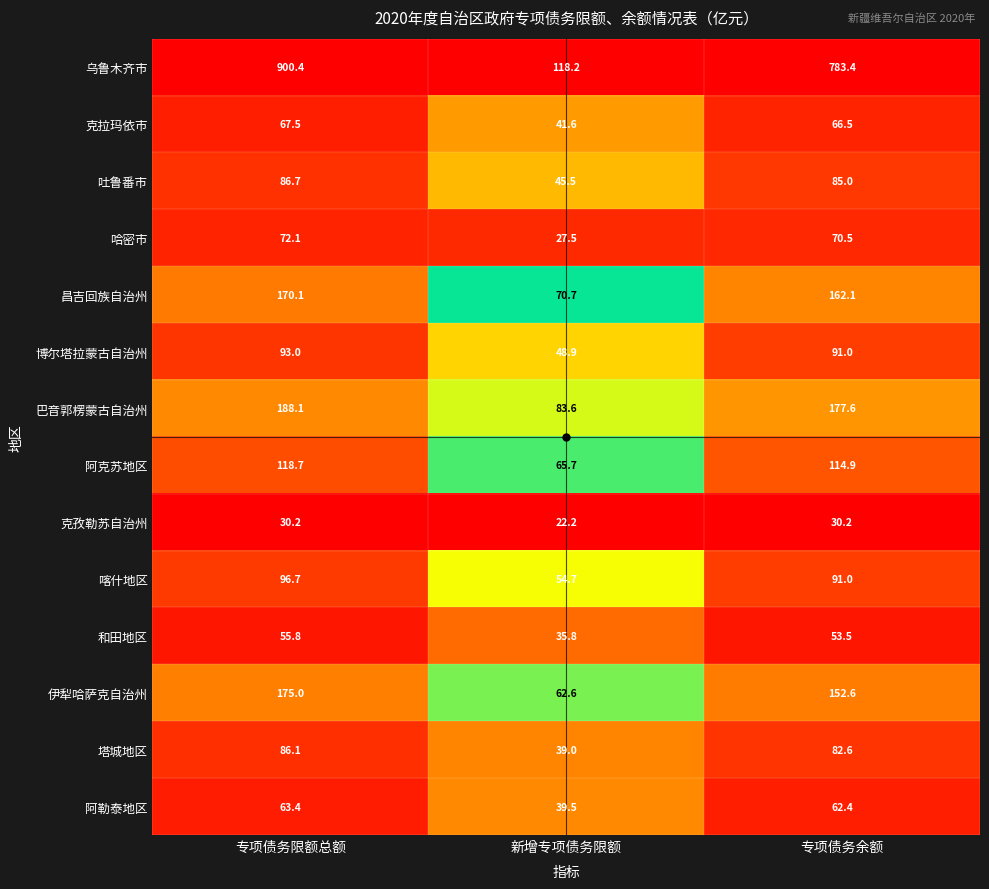

At which category does the chart reach its peak across all series?

专项债务限额总额